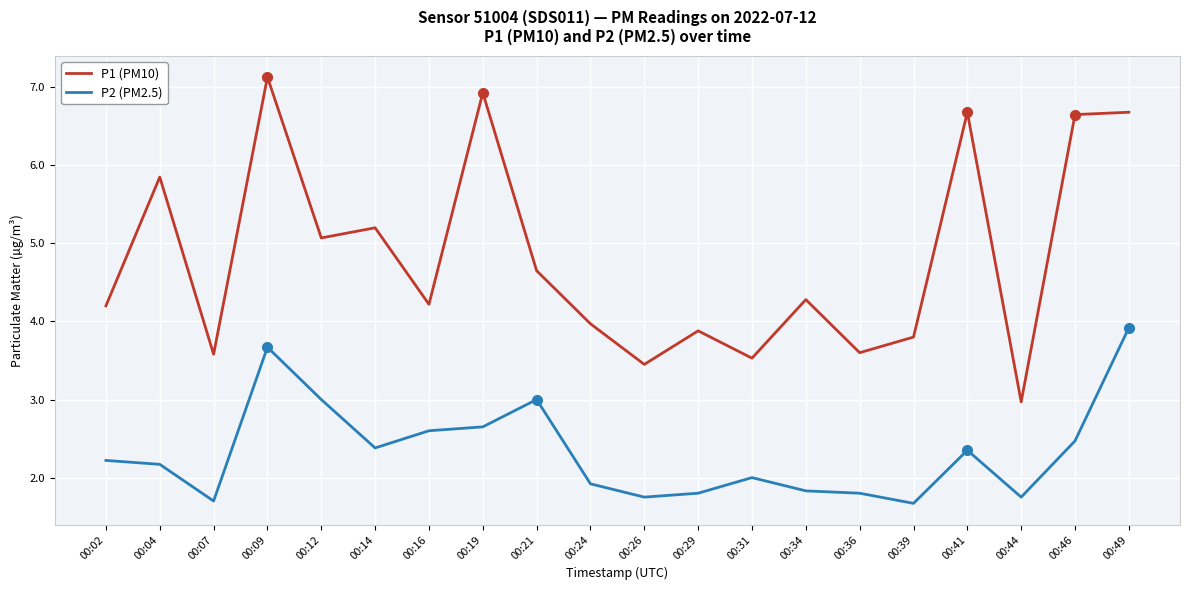

At which label is P1 (PM10) closest to 5?

00:12